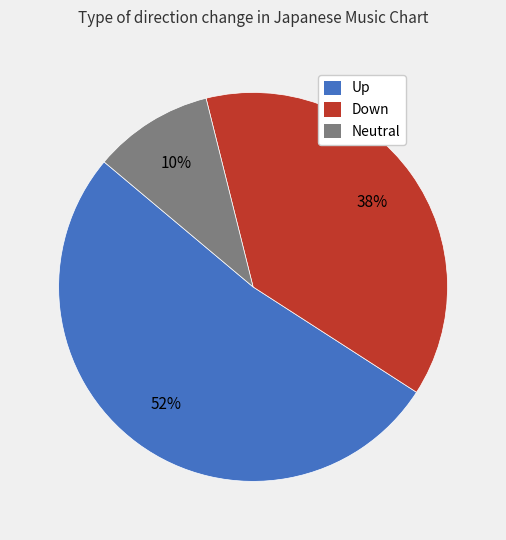

To the nearest percent, what is the average slice percentage?

33%